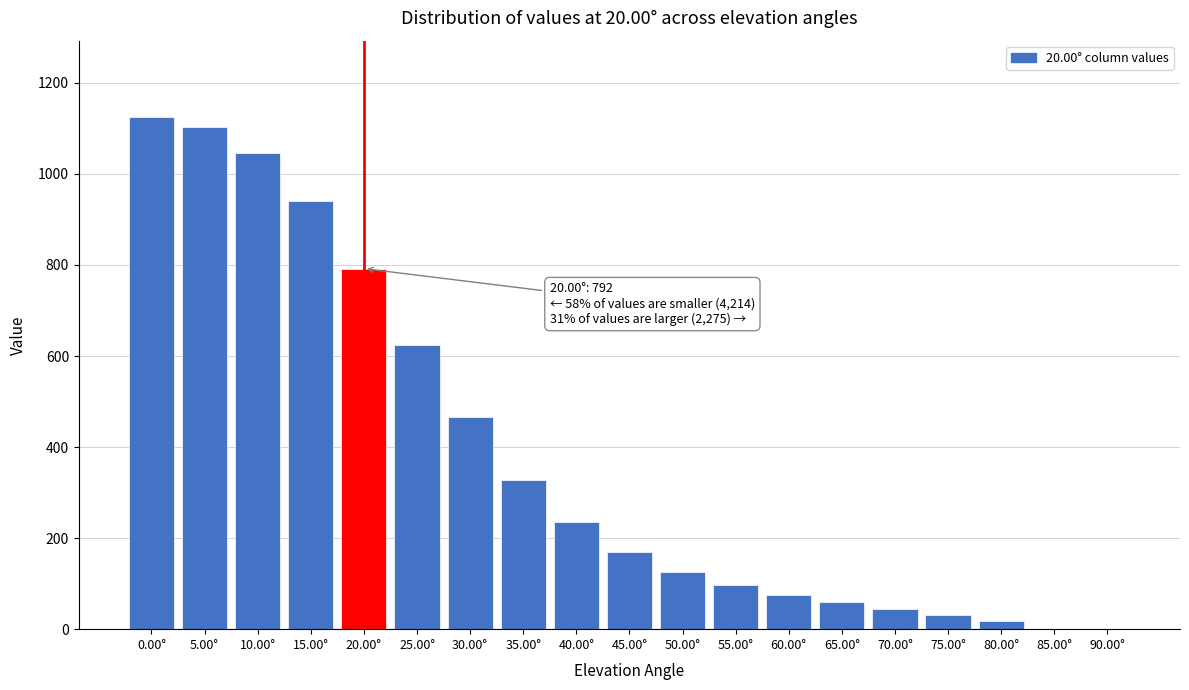

What is the sum of all values?

7281